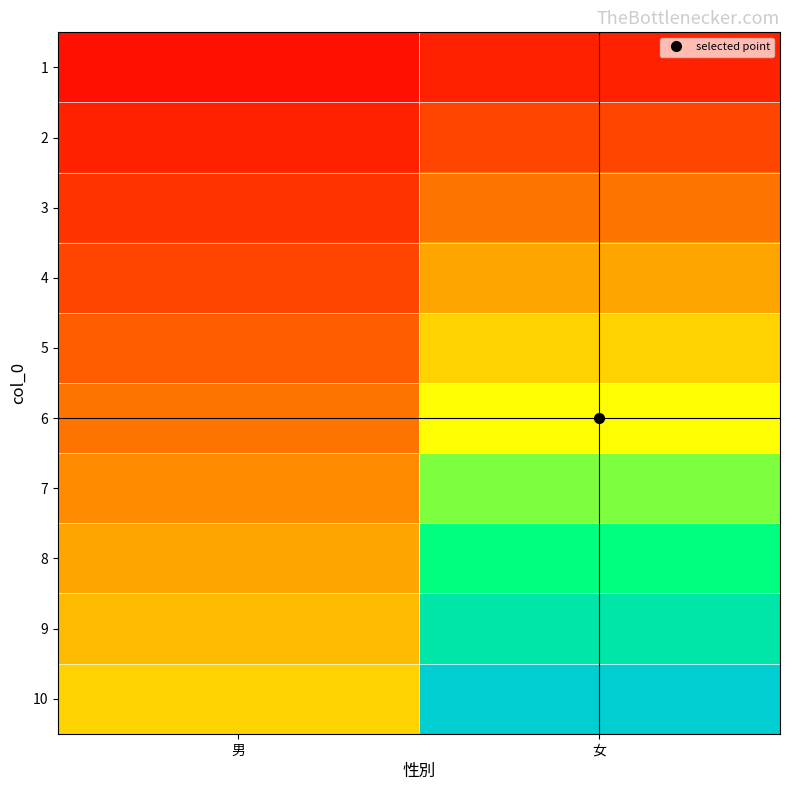

How many distinct data groups are displayed?

10